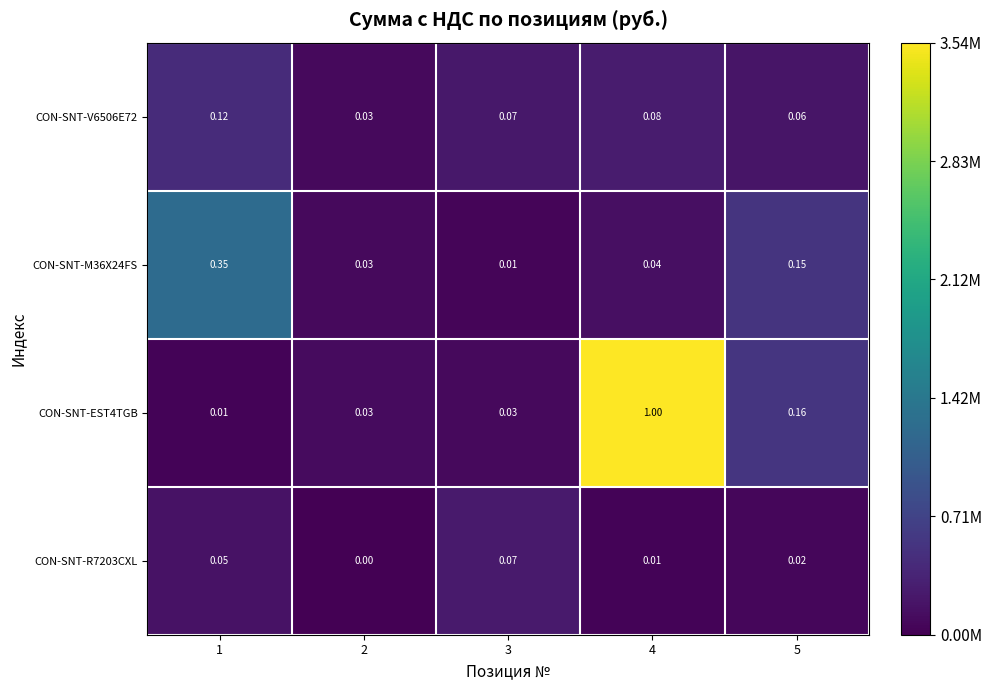

Is the value of CON-SNT-EST4TGB at 1 greater than the value of CON-SNT-V6506E72 at 3?

No